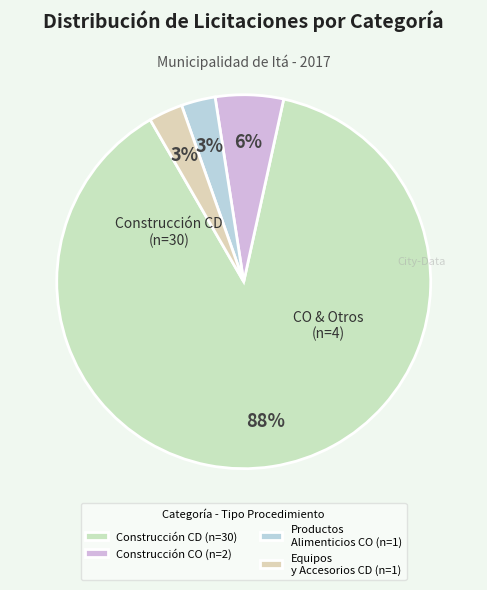

How many slices are in this pie chart?

4